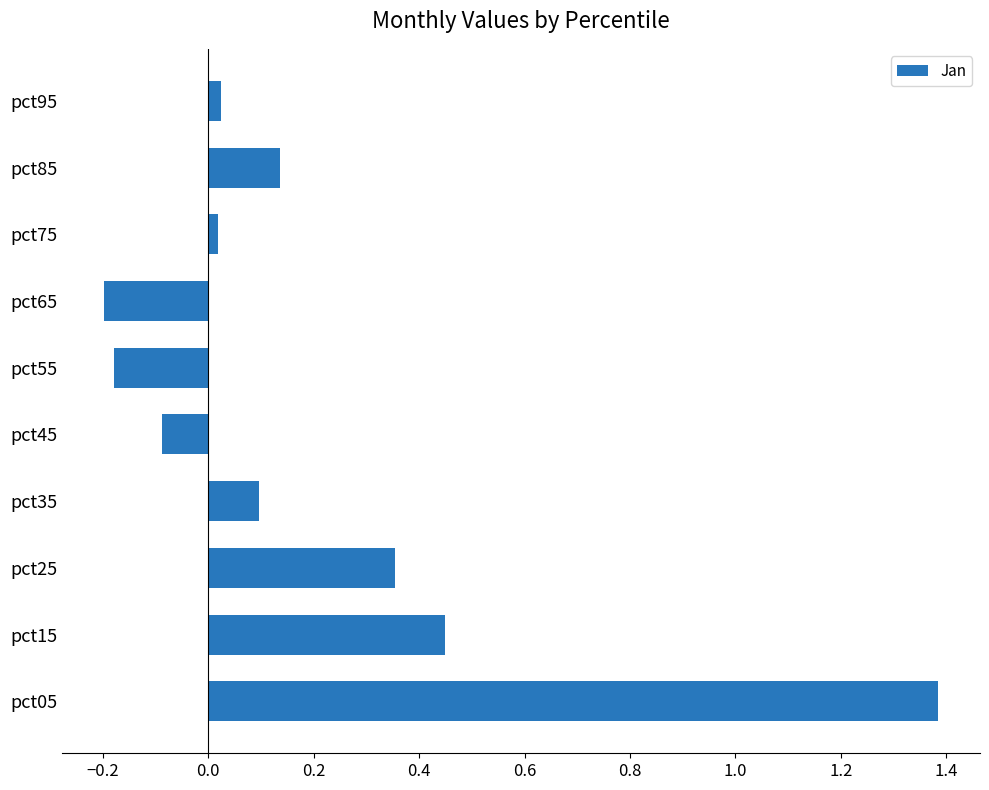

True or false: the data shows -0.0 at pct45.

False